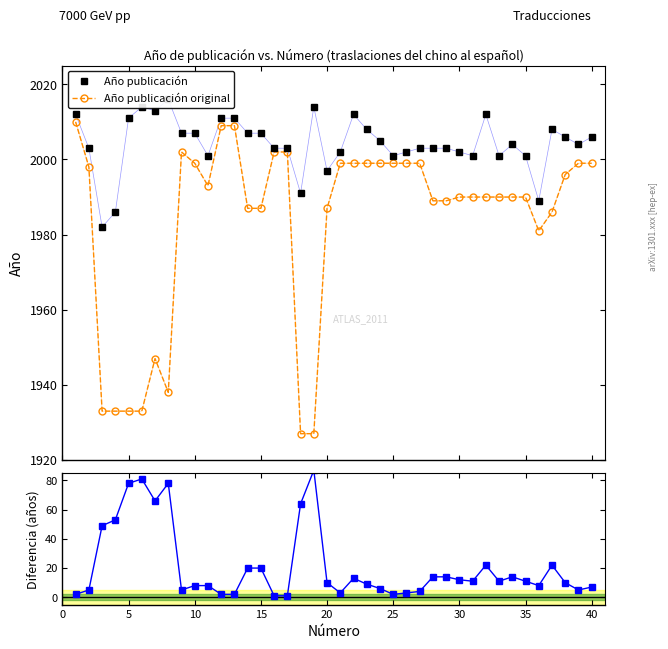

How many data points in Año publicación original are less than 1990?

15